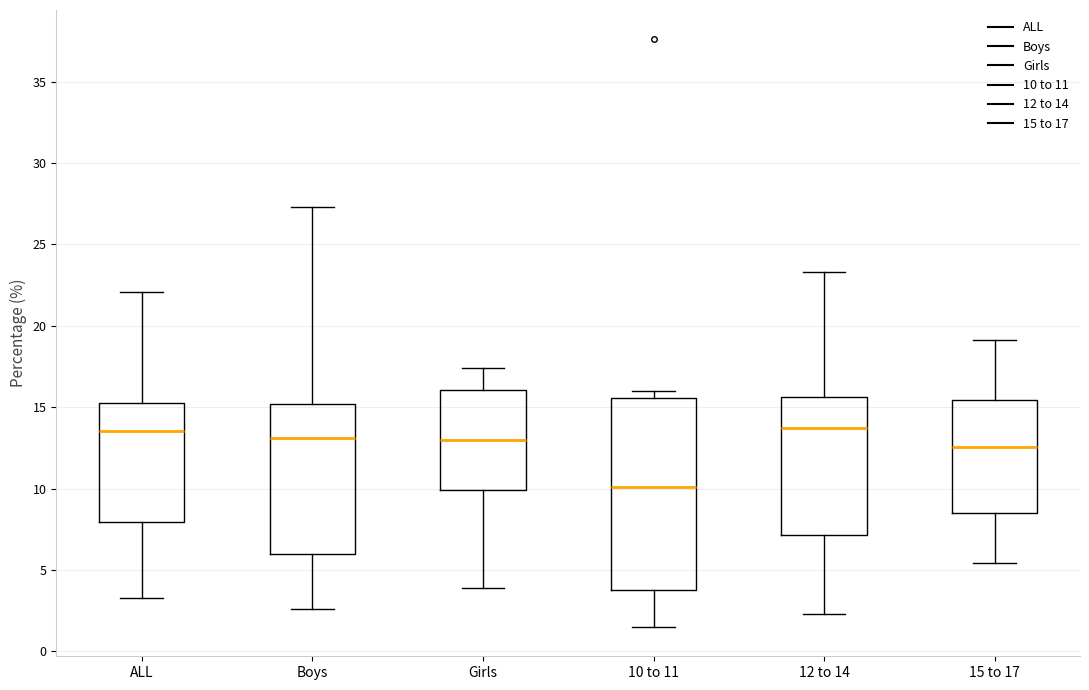

Reading left to right, read every box against the y-axis: the position of its median line, the range the box covers, and the ends of its whiskers. The values are not printed on the chart, so give them approximately, as read against the axis.

ALL: median 13.5, box 8.0 to 15.5, whiskers 3.5 to 22.0
Boys: median 13.0, box 6.0 to 15.0, whiskers 2.5 to 27.5
Girls: median 13.0, box 10.0 to 16.0, whiskers 4.0 to 17.5
10 to 11: median 10.0, box 4.0 to 15.5, whiskers 1.5 to 16.0
12 to 14: median 13.5, box 7.0 to 15.5, whiskers 2.5 to 23.5
15 to 17: median 12.5, box 8.5 to 15.5, whiskers 5.5 to 19.0